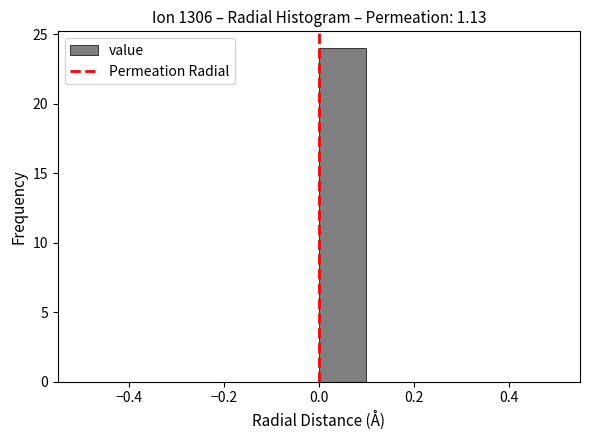

Reading left to right, list every bar in this chart as the range it spans on the x-axis followed by its height. The values are not printed on the chart, so give them approximately, as read against the axis.

-0.5 to -0.4: 0
-0.4 to -0.3: 0
-0.3 to -0.2: 0
-0.2 to -0.1: 0
-0.1 to 0.0: 0
0.0 to 0.1: 24
0.1 to 0.2: 0
0.2 to 0.3: 0
0.3 to 0.4: 0
0.4 to 0.5: 0